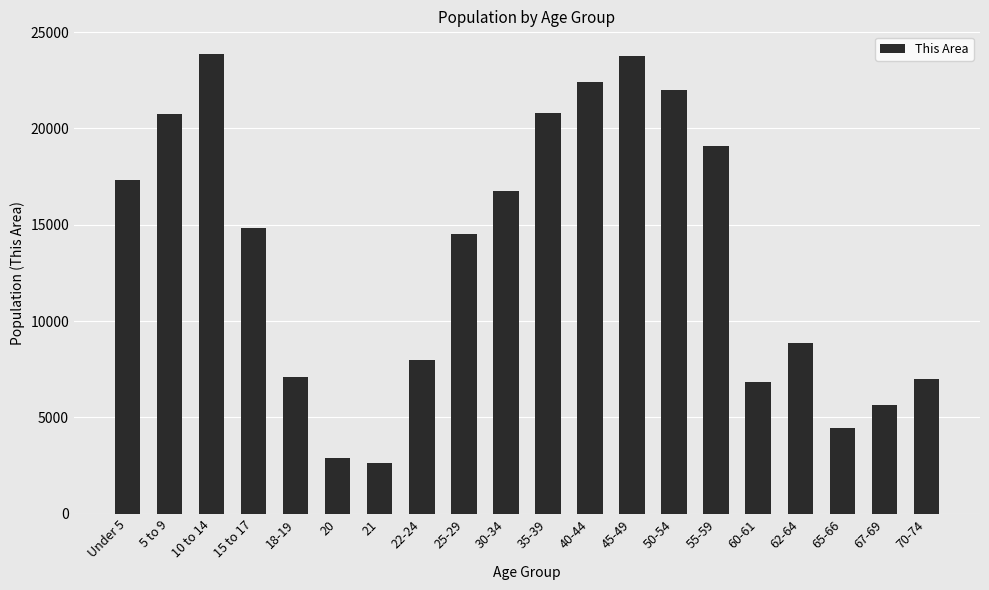

What is the ratio of the value at 21 to the value at 55-59?

0.1